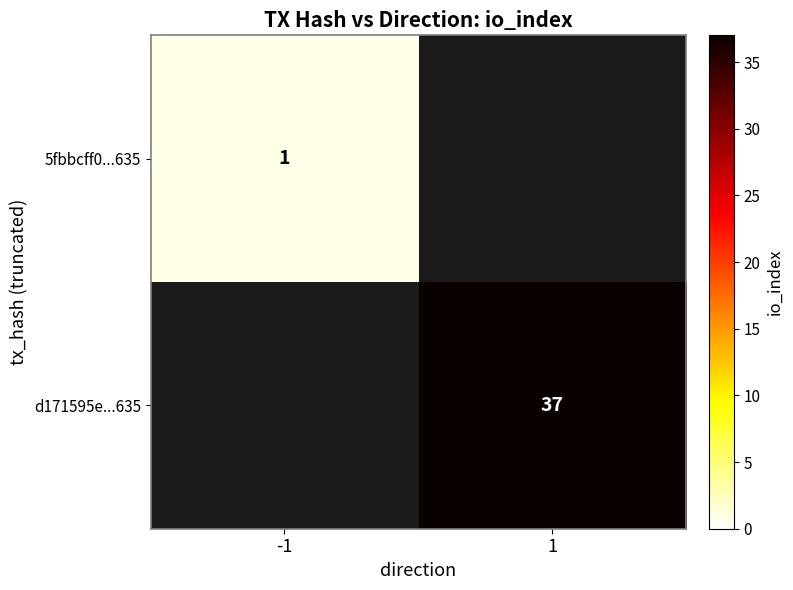

The 5fbbcff0...635 series shows 2 at -1. True or false?

False